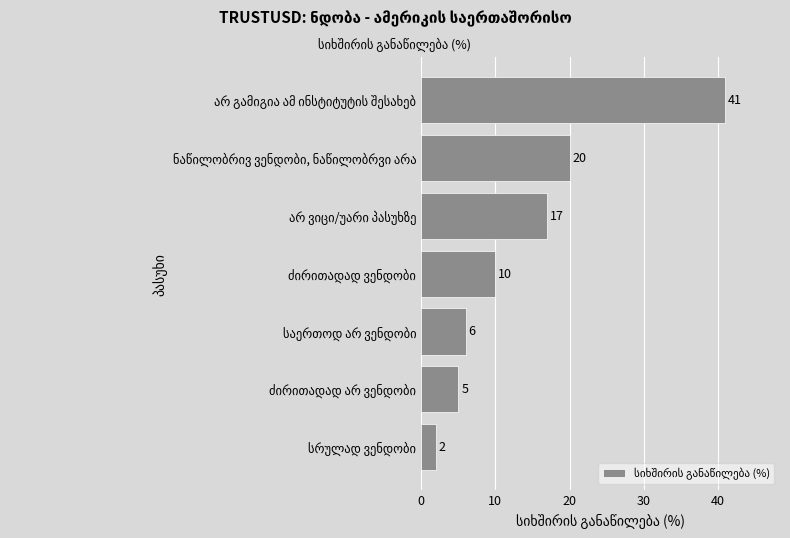

Count the number of data series in this chart.

1